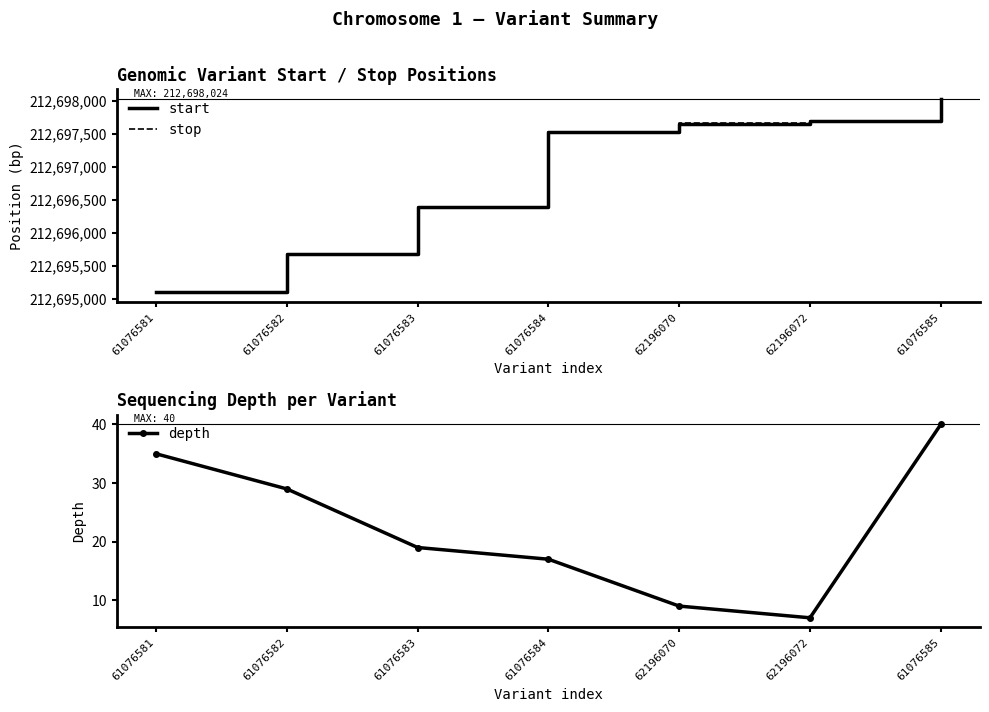

Does the chart display data point markers on the line(s)?

No